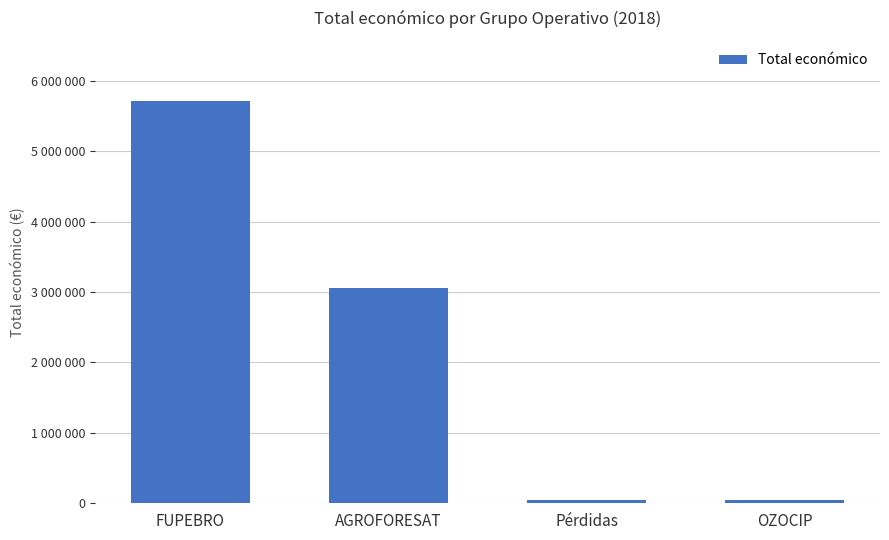

What is the difference between the values at FUPEBRO and Pérdidas?

5658041